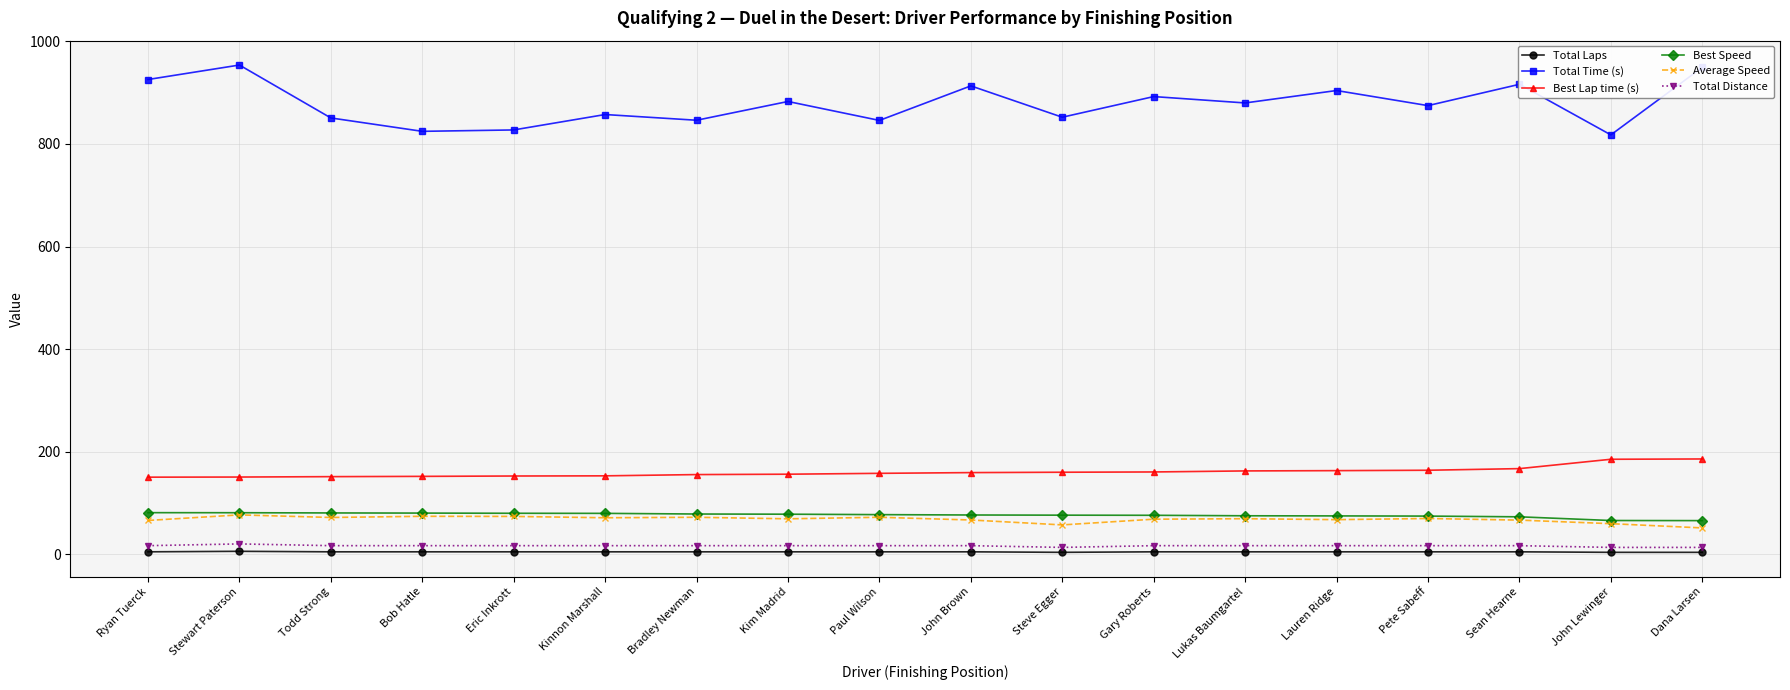

Which series has the largest total across all categories?

Total Time (s)